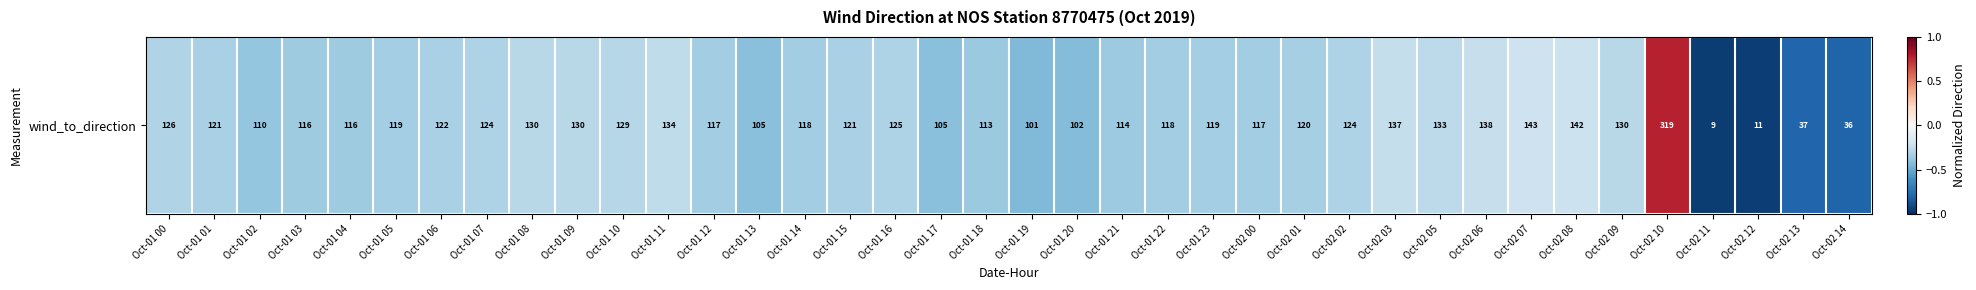

True or false: the data shows -0.3 at Oct-01 22.

True